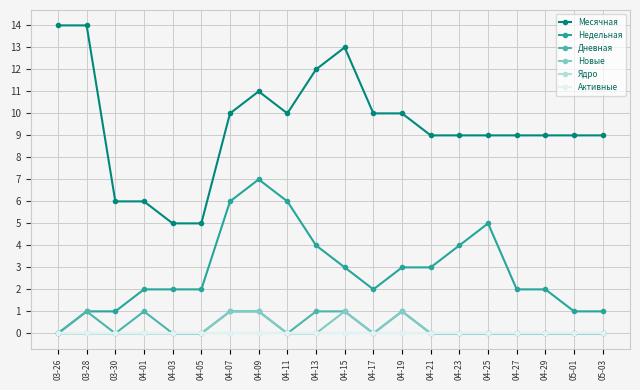

True or false: Месячная and Новые intersect in this chart.

False